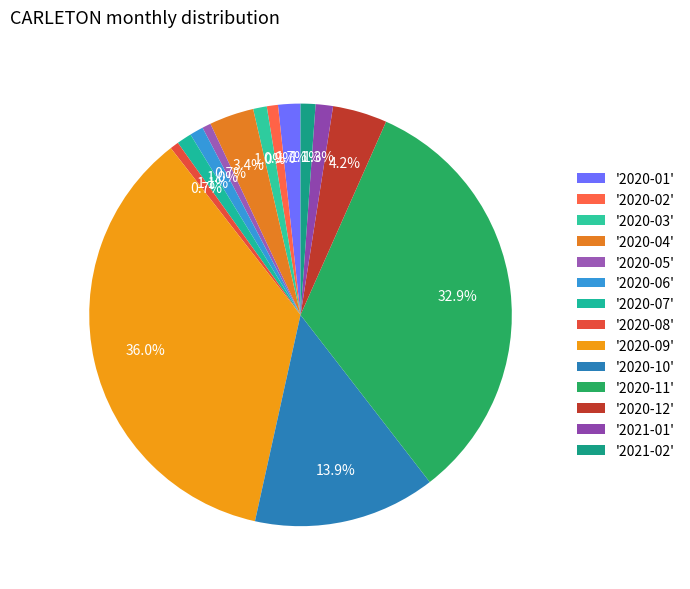

Rank the categories by value from highest to lowest.

2020-09, 2020-11, 2020-10, 2020-12, 2020-04, 2020-01, 2021-01, 2020-07, 2021-02, 2020-03, 2020-06, 2020-02, 2020-05, 2020-08